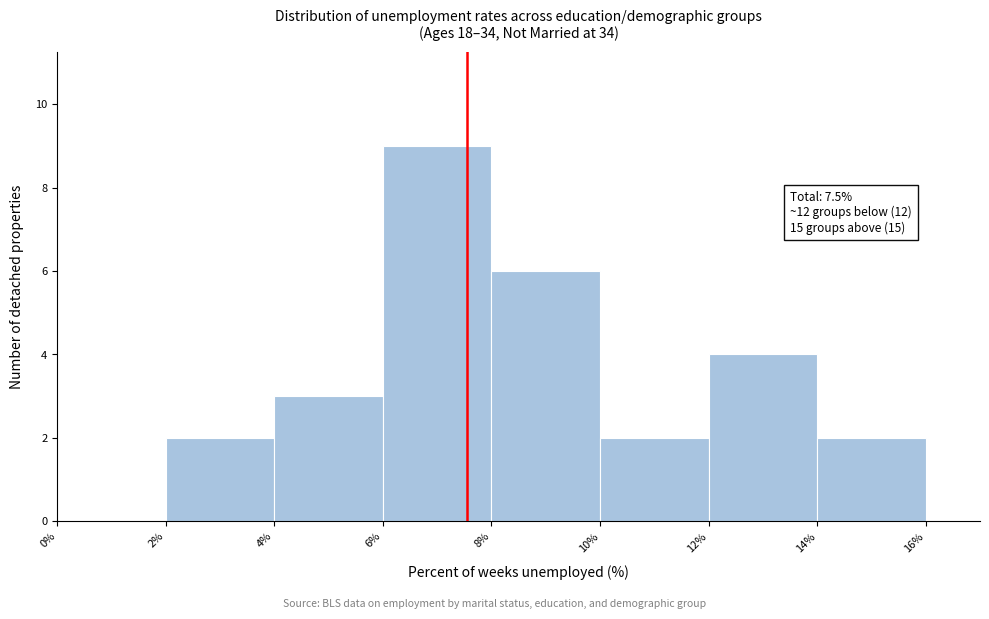

Over which range of the x-axis is the bar tallest?

6% to 8%